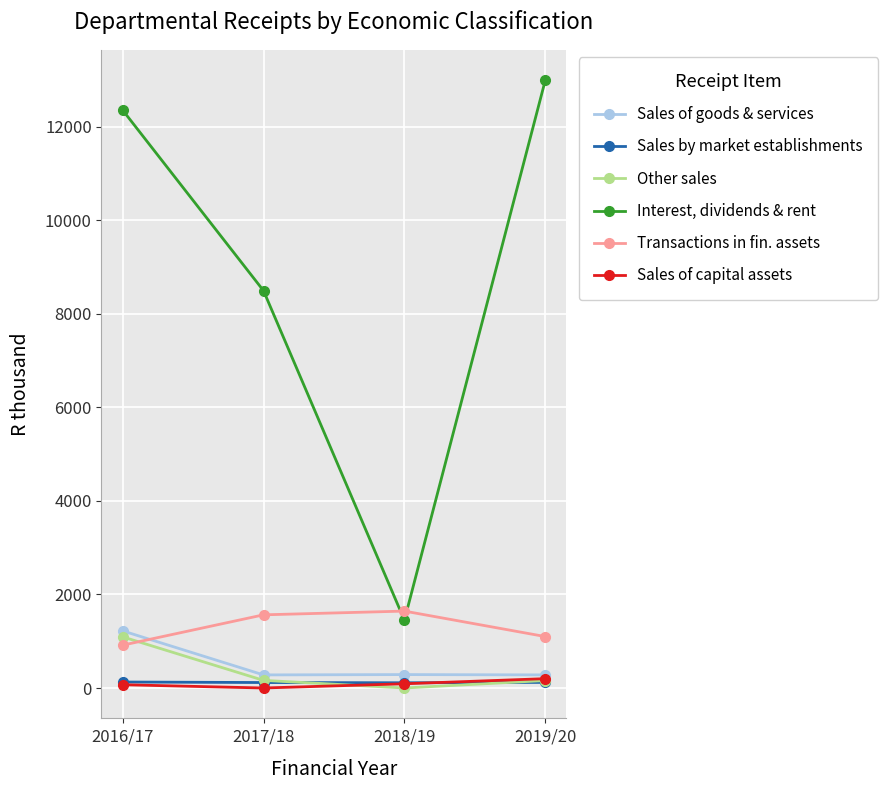

Rank the series by their maximum value, from highest to lowest.

Interest, dividends & rent, Transactions in fin. assets, Sales of goods & services, Other sales, Sales of capital assets, Sales by market establishments